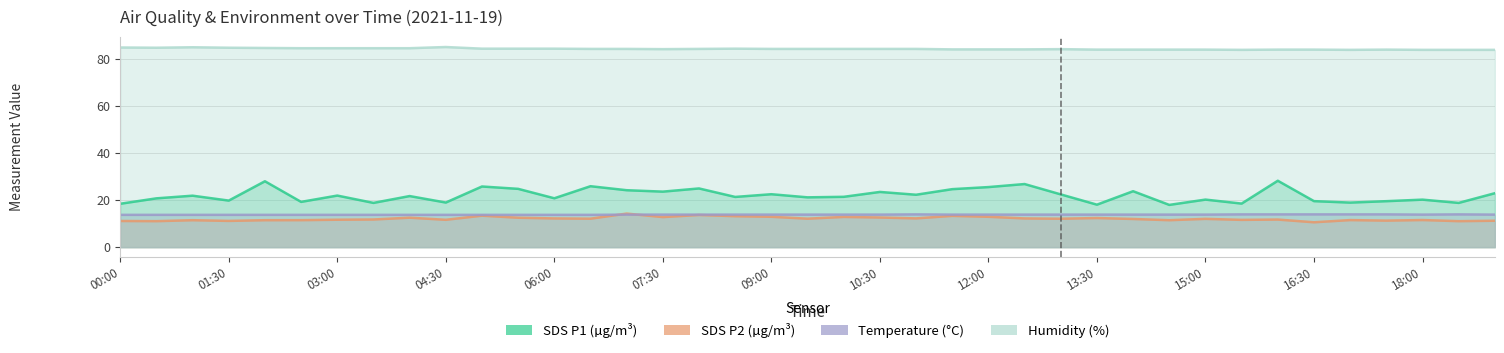

Between 04:00 and 10:00, which series saw the biggest shift?

SDS_P1